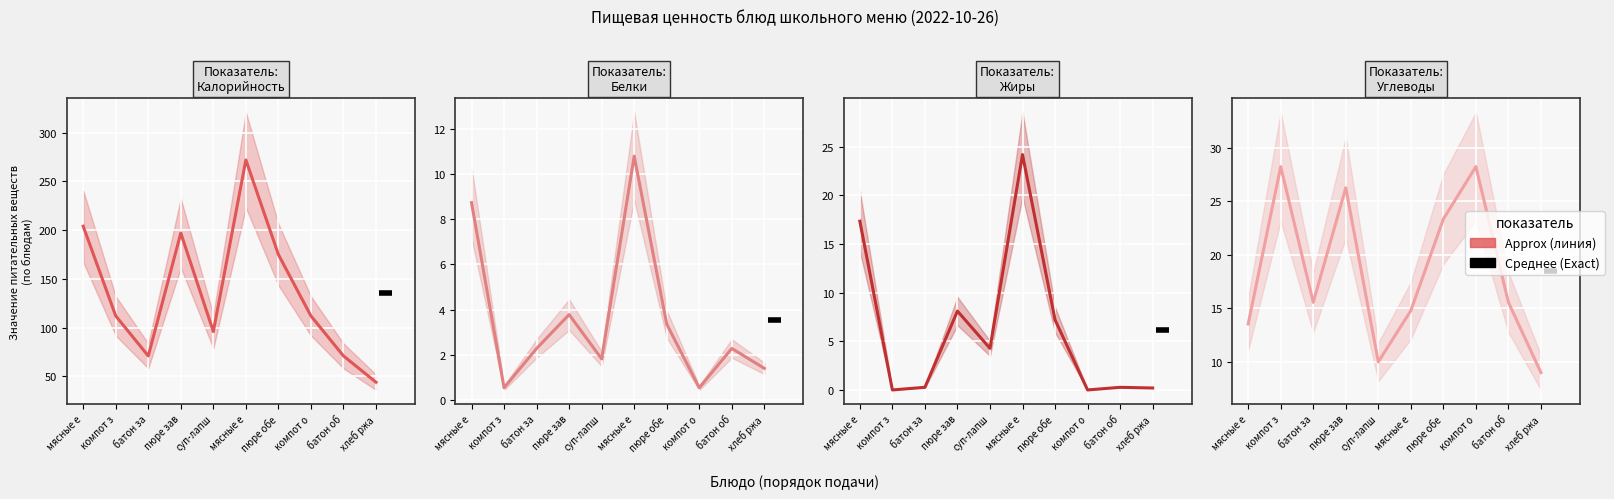

What is the highest value of the Углеводы series?

28.3